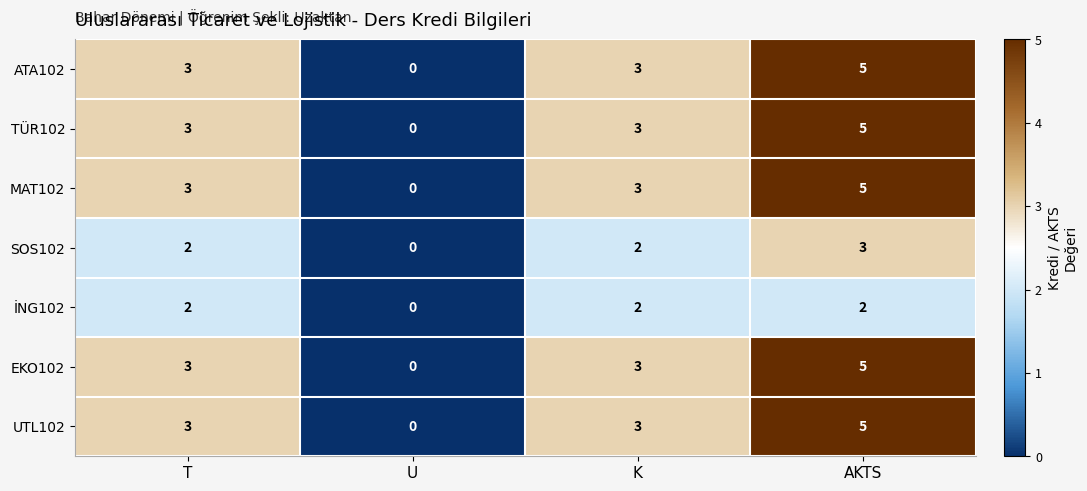

What is the maximum value shown in the chart?

5